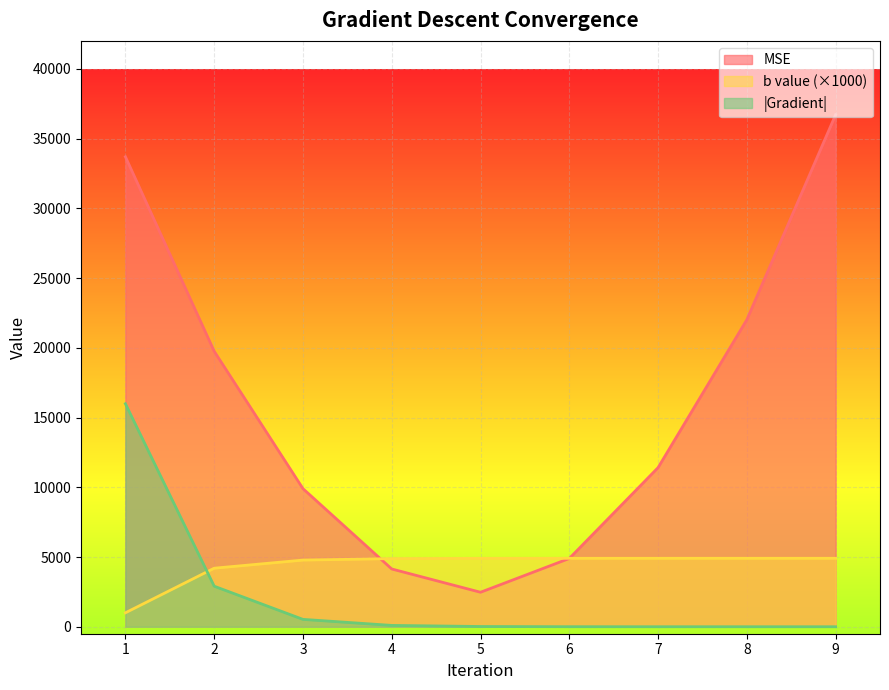

Which series has the largest range (max minus min)?

MSE